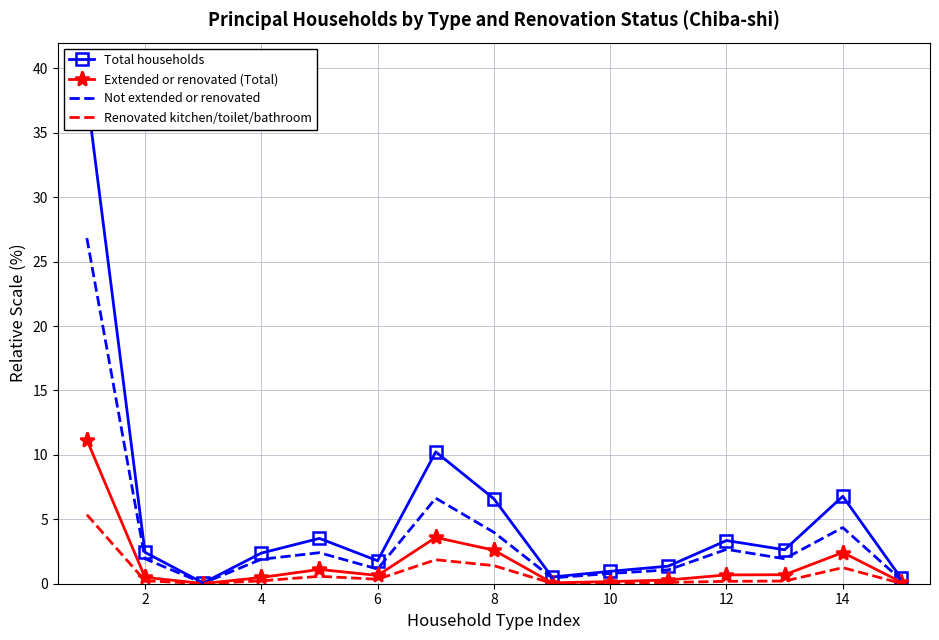

What is the difference between the second highest and second lowest values in the Renovated kitchen/toilet/bathroom series?

1.8